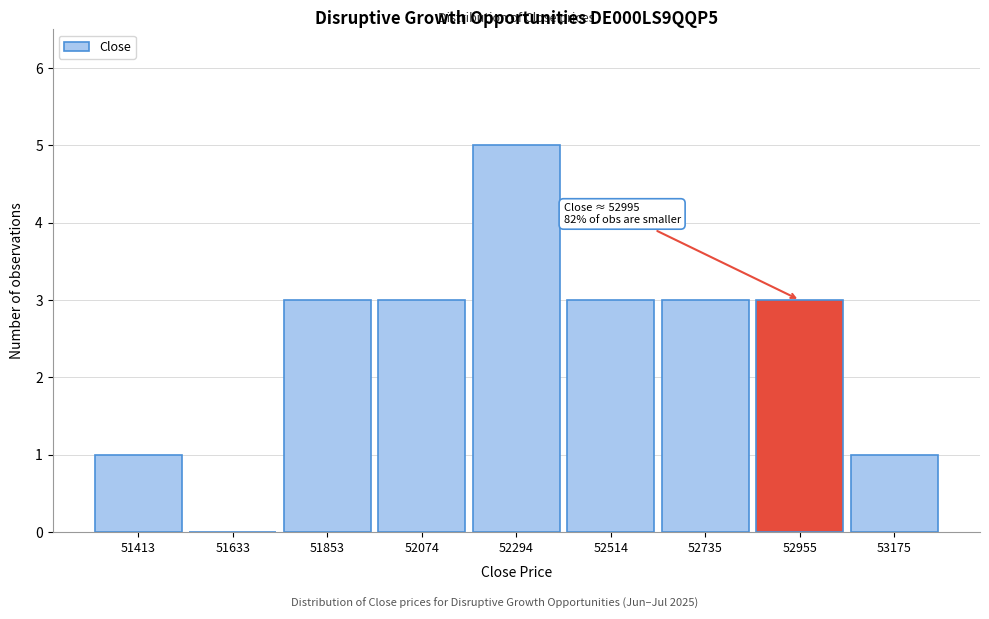

Reading right to left, extract all data points from this chart.

53175=1	52955=3	52735=3	52514=3	52294=5	52074=3	51853=3	51633=0	51413=1